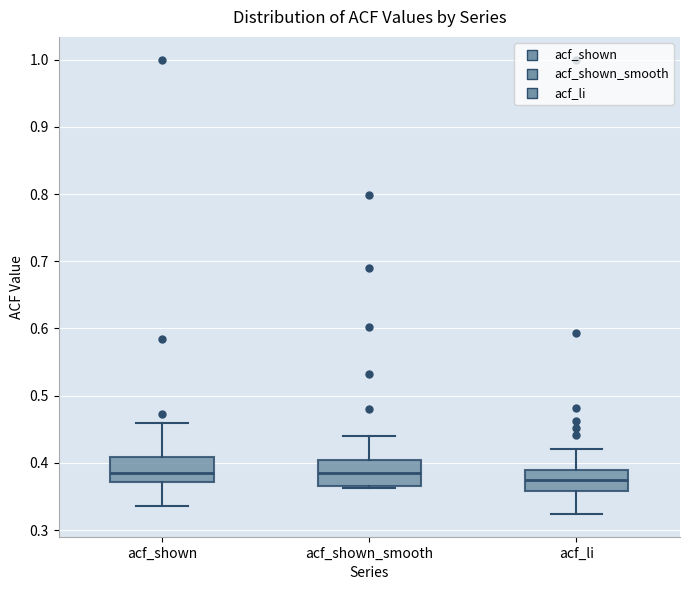

Where does the upper whisker of the box for acf_shown_smooth end on the y-axis? The values are not printed on the chart, so give them approximately, as read against the axis.

0.44